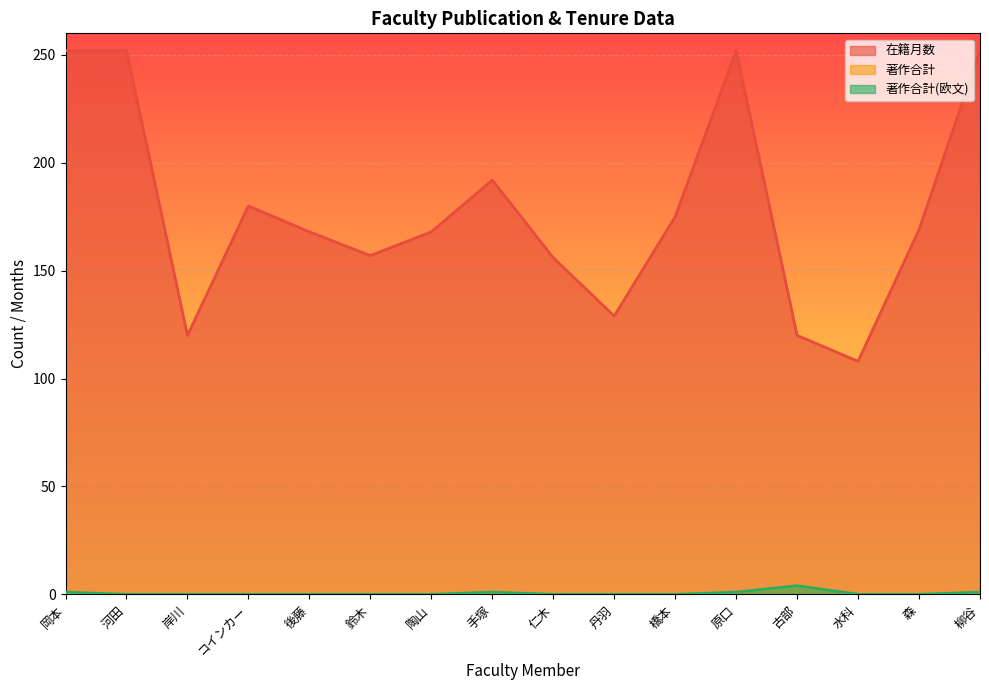

True or false: 在籍月数 and 著作合計(欧文) cross at least once.

False